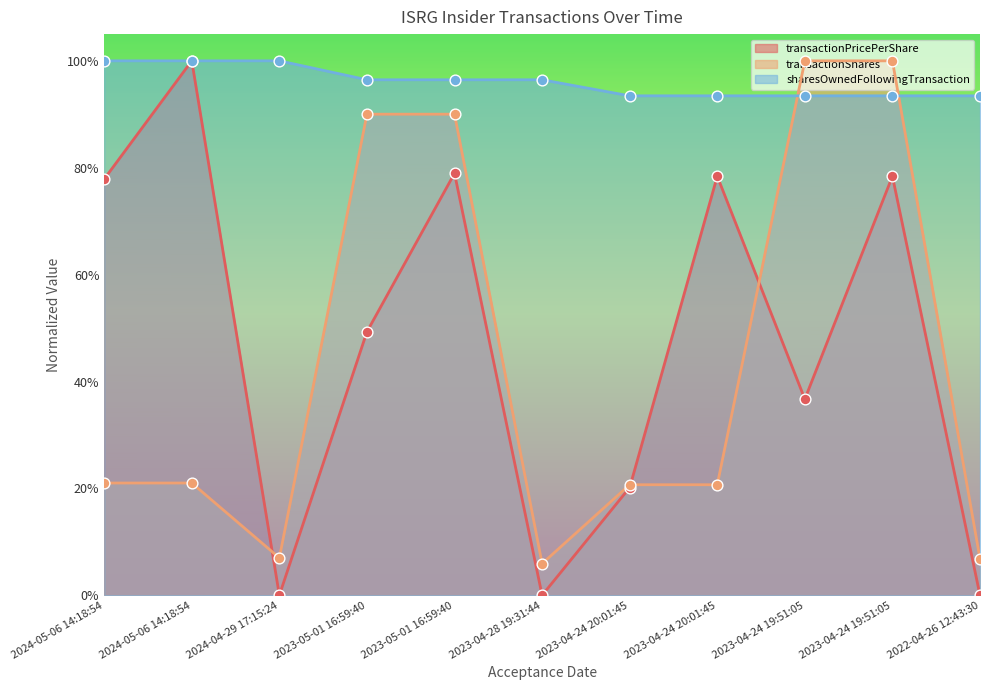

At which category is the sum across all series the highest?

2023-04-24 19:51:05